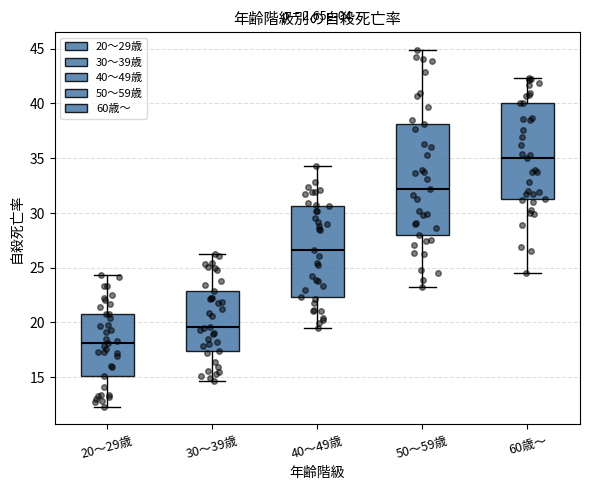

Which box's median line is the highest?

60歳～